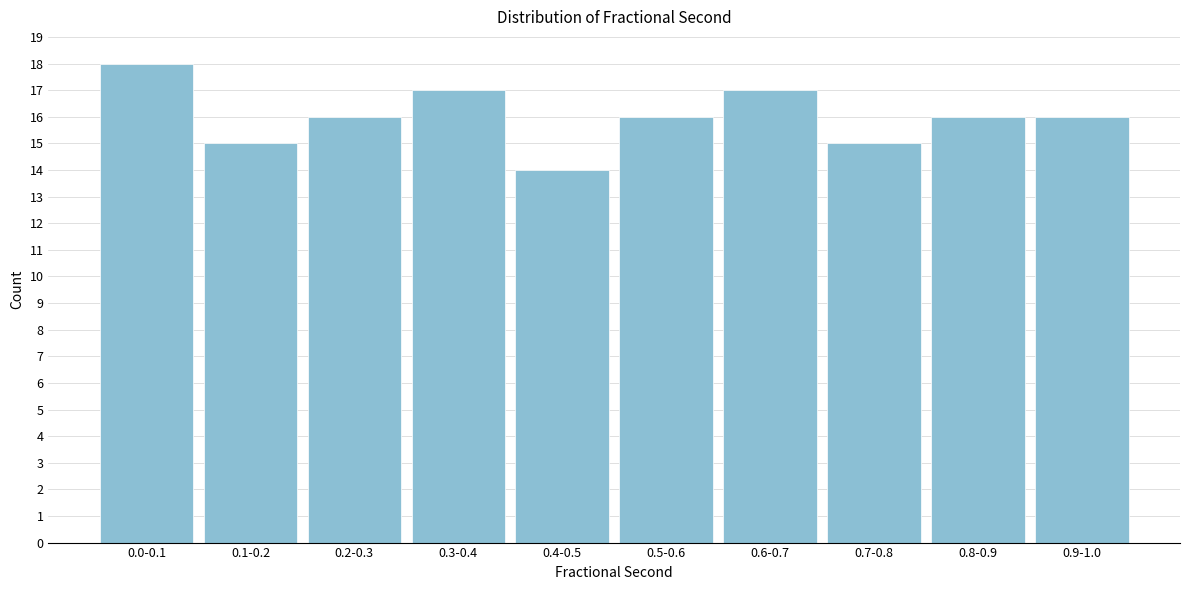

Reading right to left, list all the values displayed in this chart.

16	16	15	17	16	14	17	16	15	18